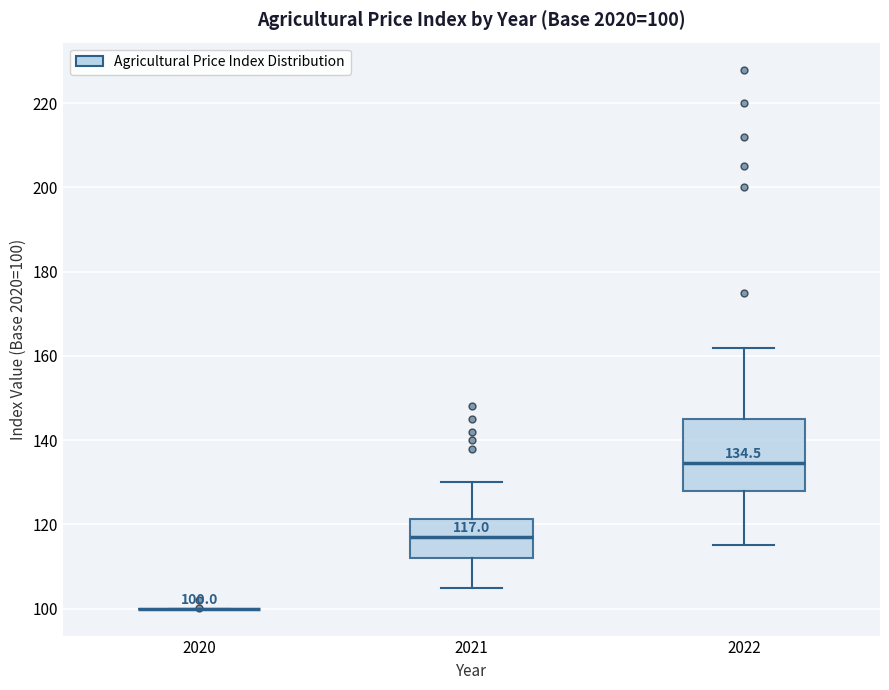

Comparing the boxes themselves (not the whiskers), which one is the tallest?

2022